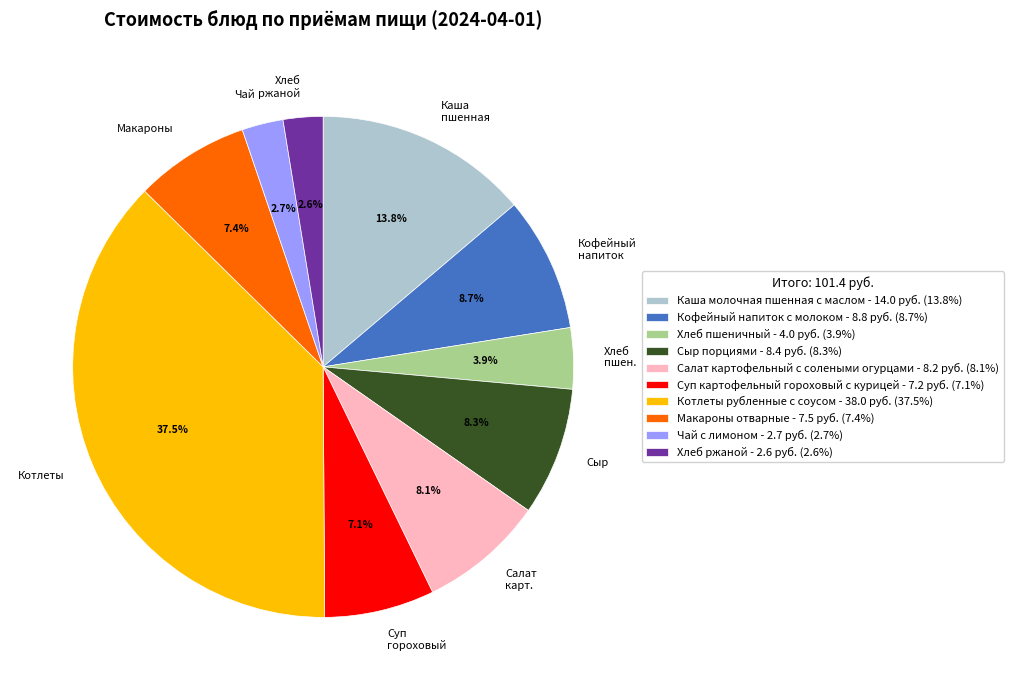

Is there a majority slice in this chart?

No